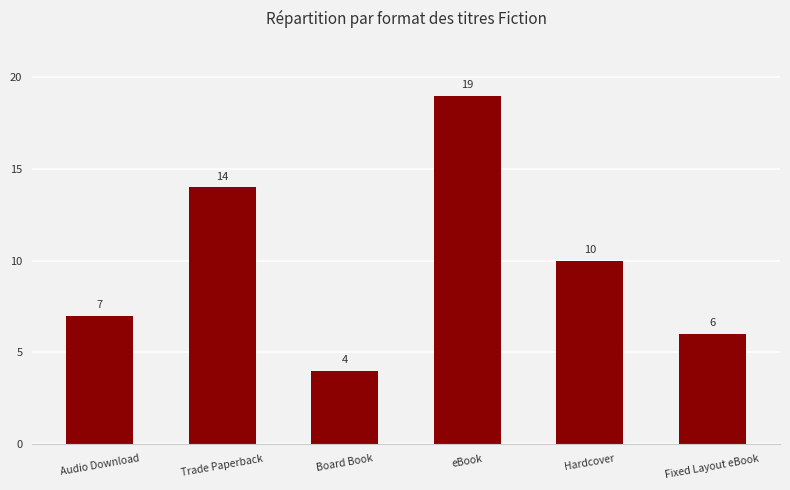

What is the label of the 6th bar from the left?

Fixed Layout eBook